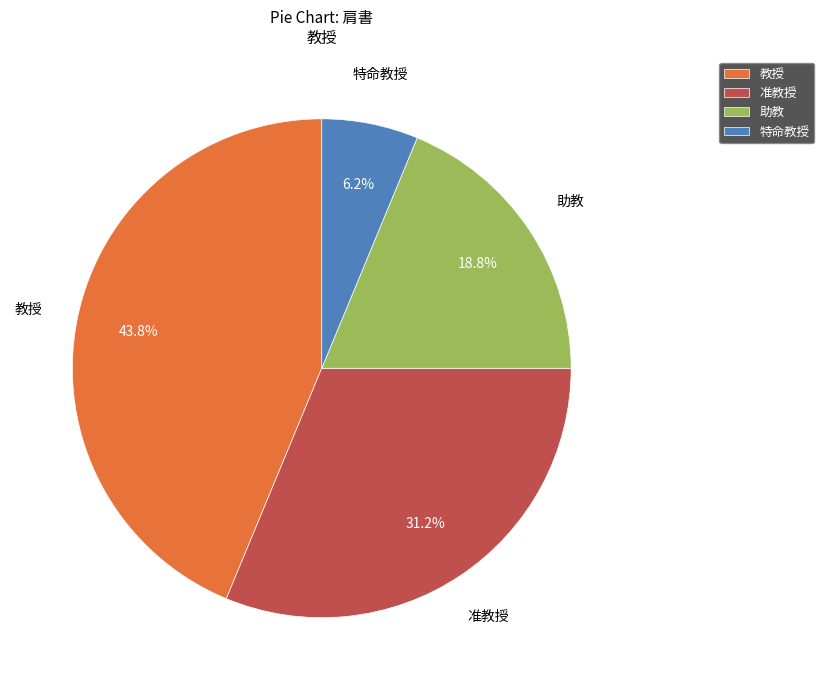

Is it true that 助教 is 19% of the pie?

True